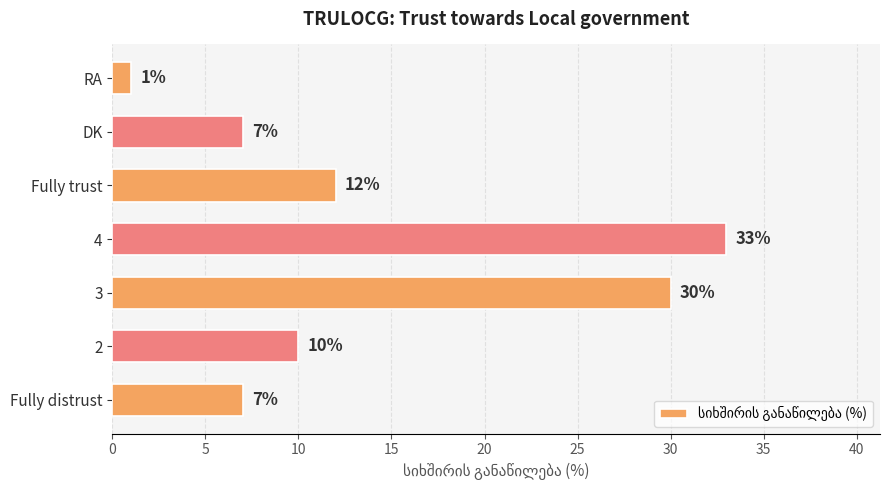

Which label corresponds to the smallest value in the chart?

RA